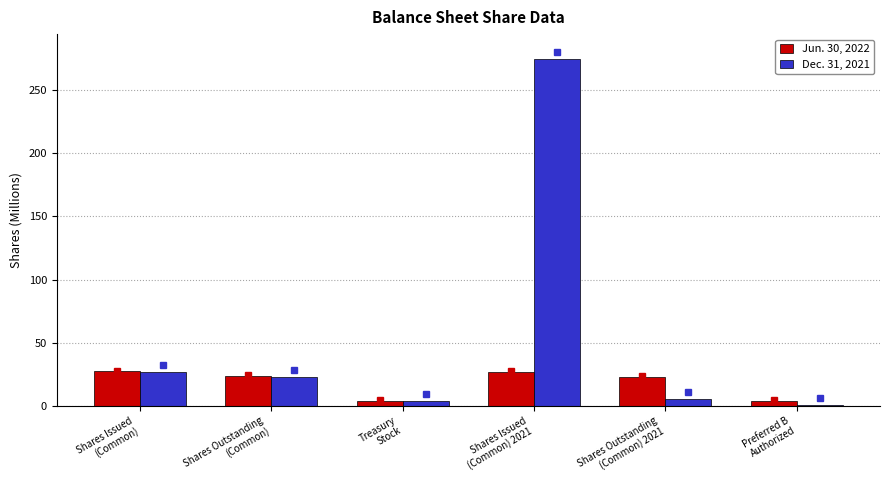

Which series has the largest total across all categories?

Dec. 31, 2021